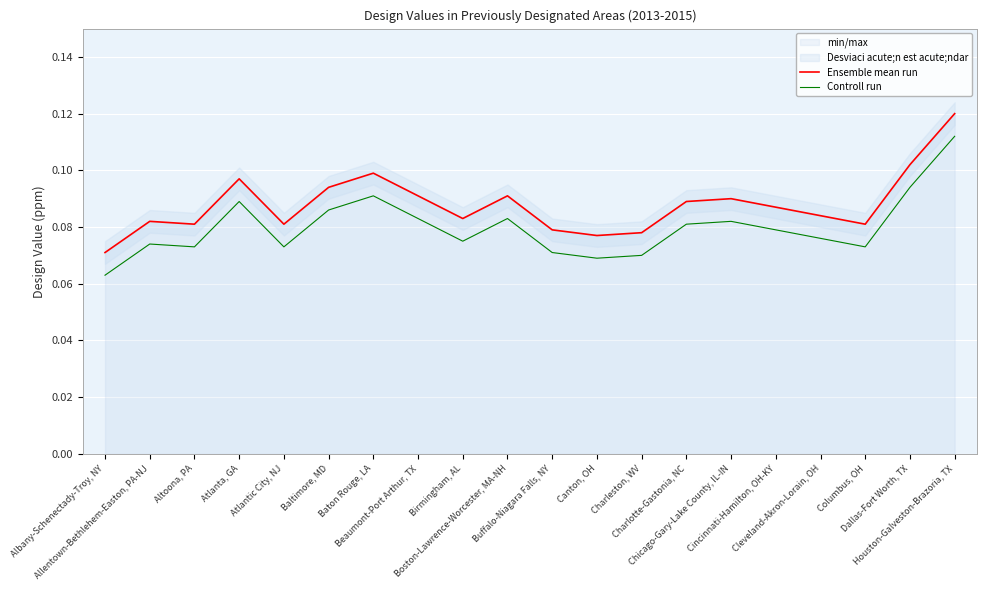

The value of Controll run at Houston-Galveston-Brazoria, TX is 0.2. True or false?

False